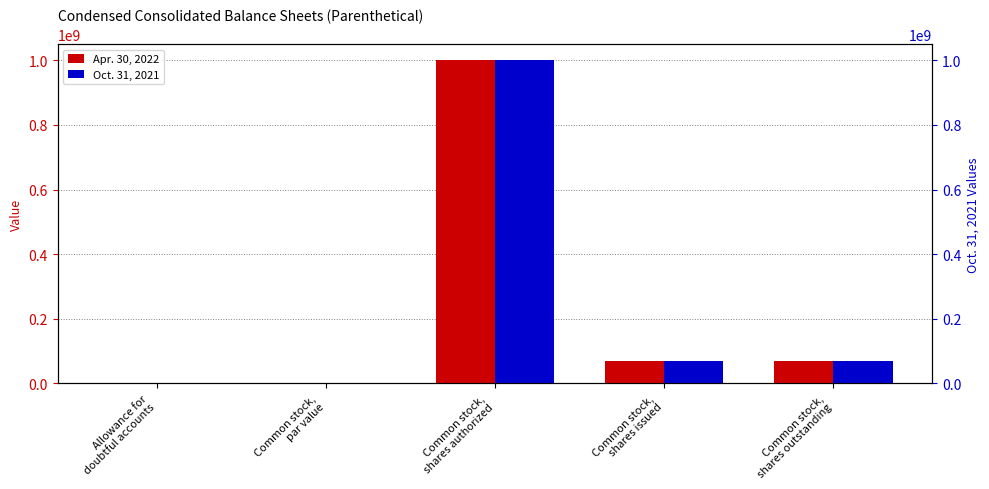

The value of Apr. 30, 2022 at Common stock,
shares outstanding is 27156052.6. True or false?

False